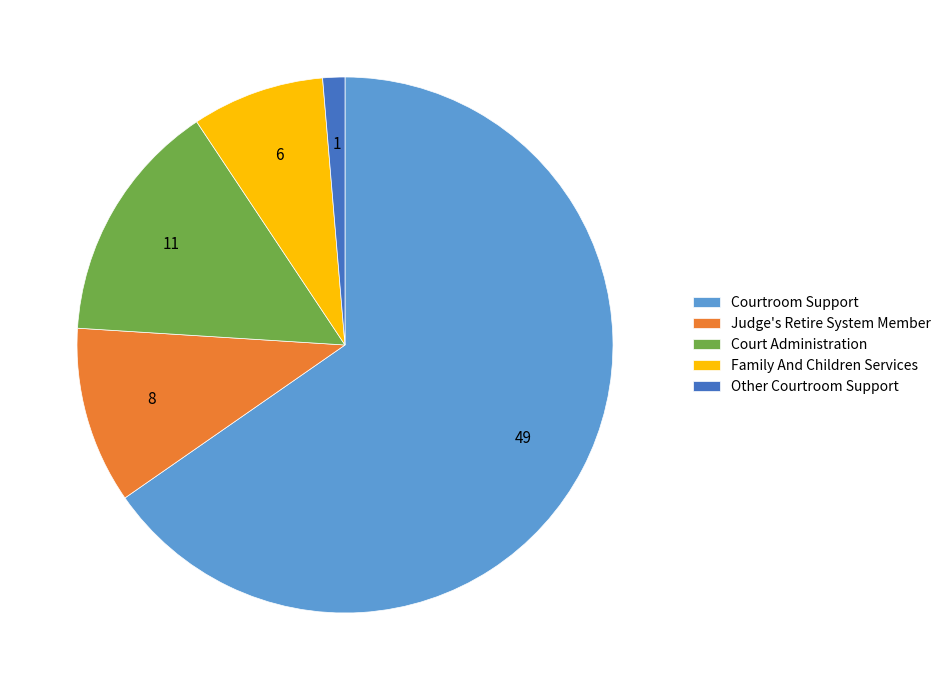

The Court Administration slice represents 22% of the pie. True or false?

False